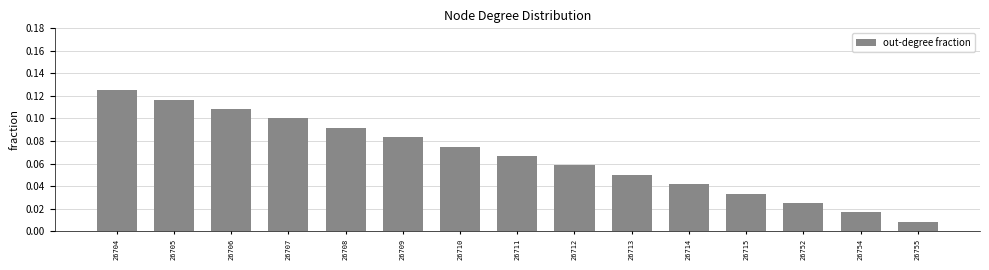

List the labels in order of value, smallest first.

26755, 26754, 26752, 26715, 26714, 26713, 26712, 26711, 26710, 26709, 26708, 26707, 26706, 26705, 26704